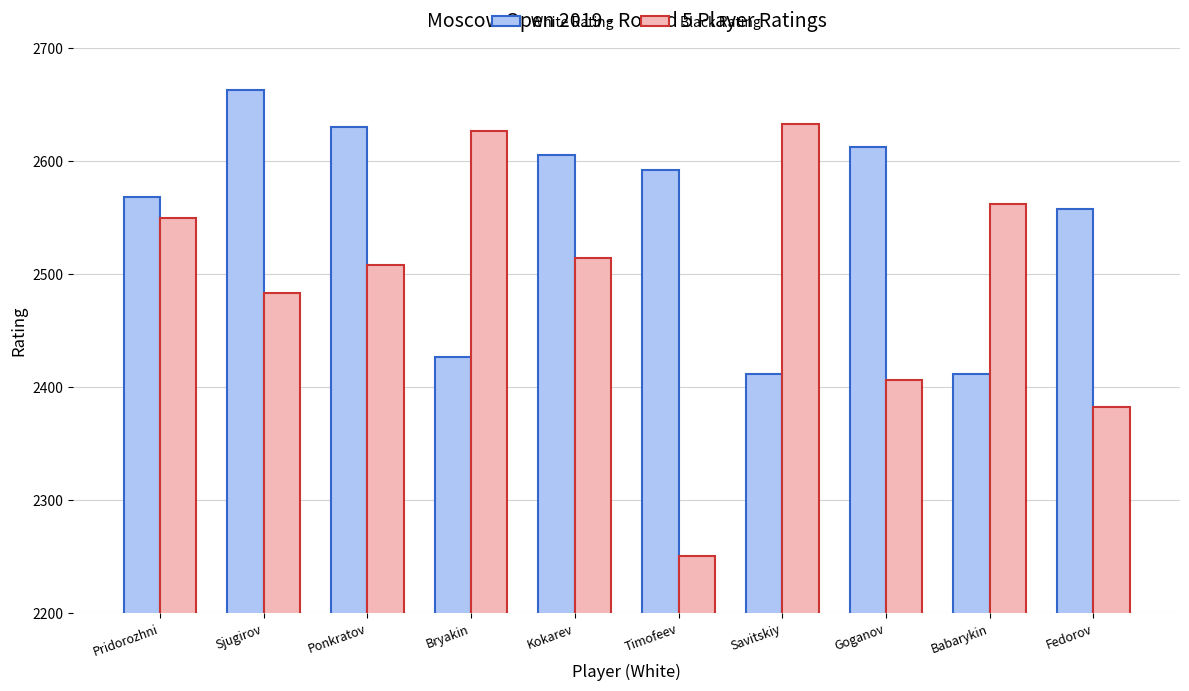

Which label corresponds to the smallest value in the chart?

Timofeev